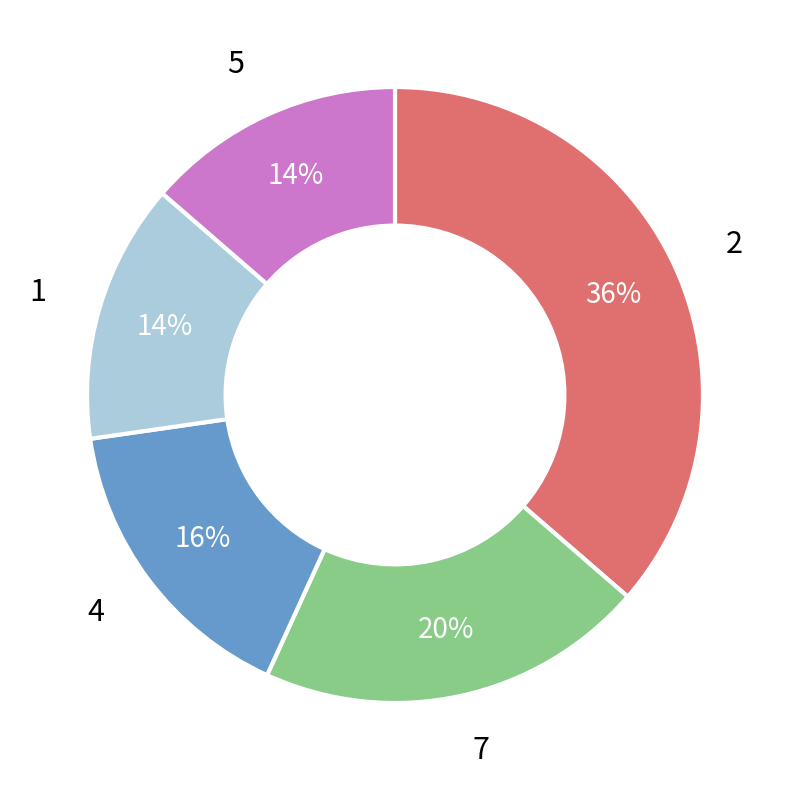

What is the largest slice in the pie chart?

2